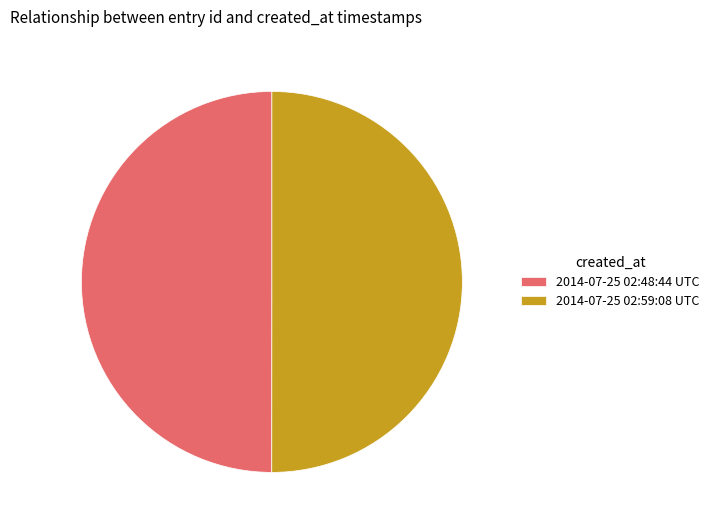

Is the sum of 2014-07-25 02:48:44 UTC and 2014-07-25 02:59:08 UTC greater than half?

Yes